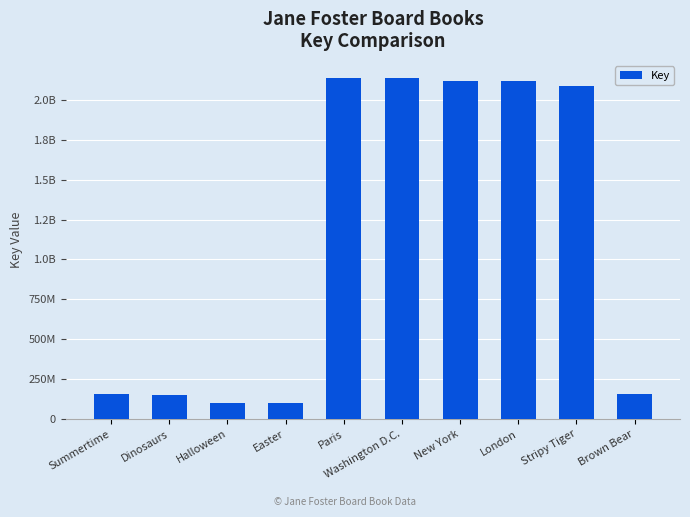

At which label is the value closest to 1118969624?

Brown Bear